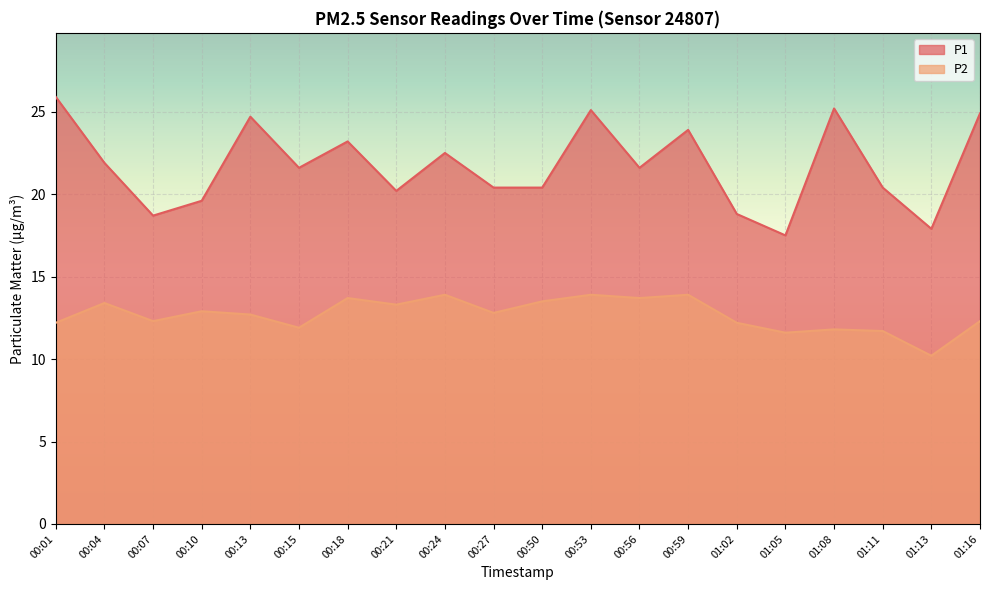

What is the approximate value of P2 at 00:50?

13.5